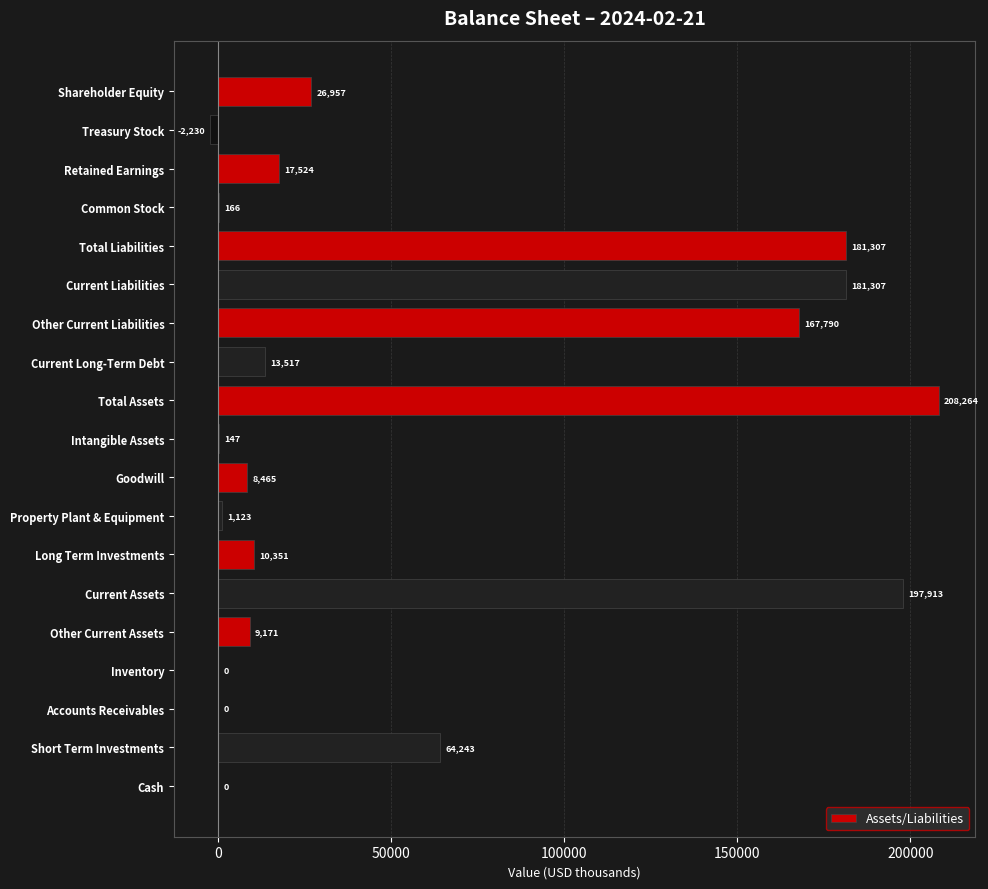

Which label corresponds to the largest value in the chart?

Total Assets